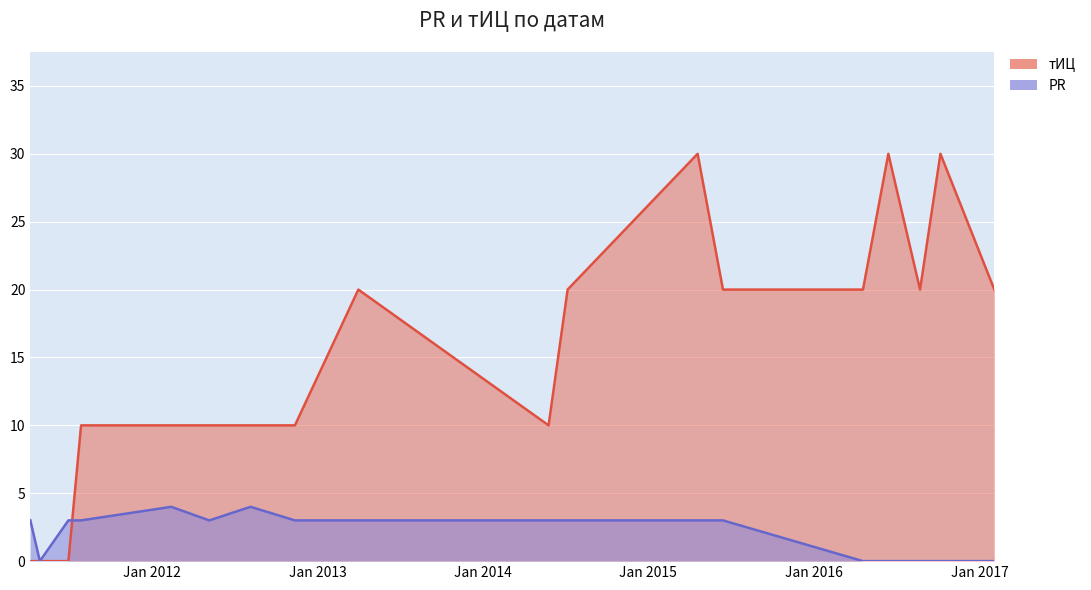

Rank the series by their maximum value, from highest to lowest.

тИЦ, PR